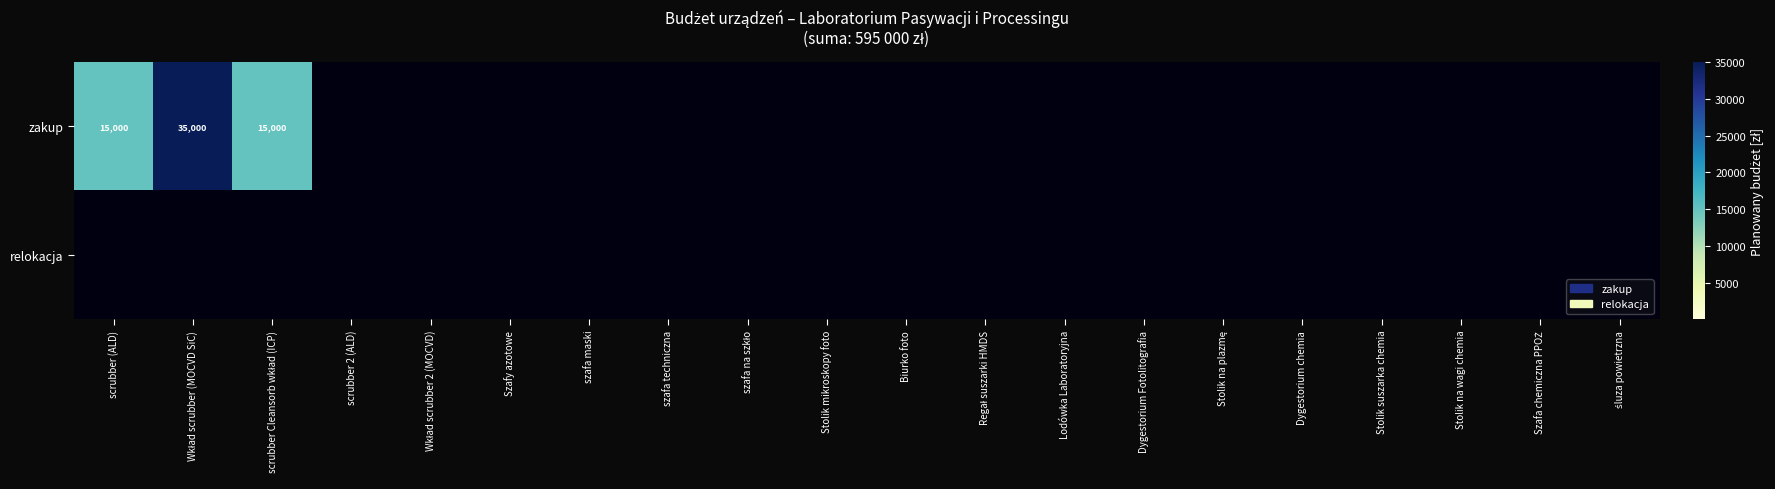

Which series has the largest total across all categories?

zakup